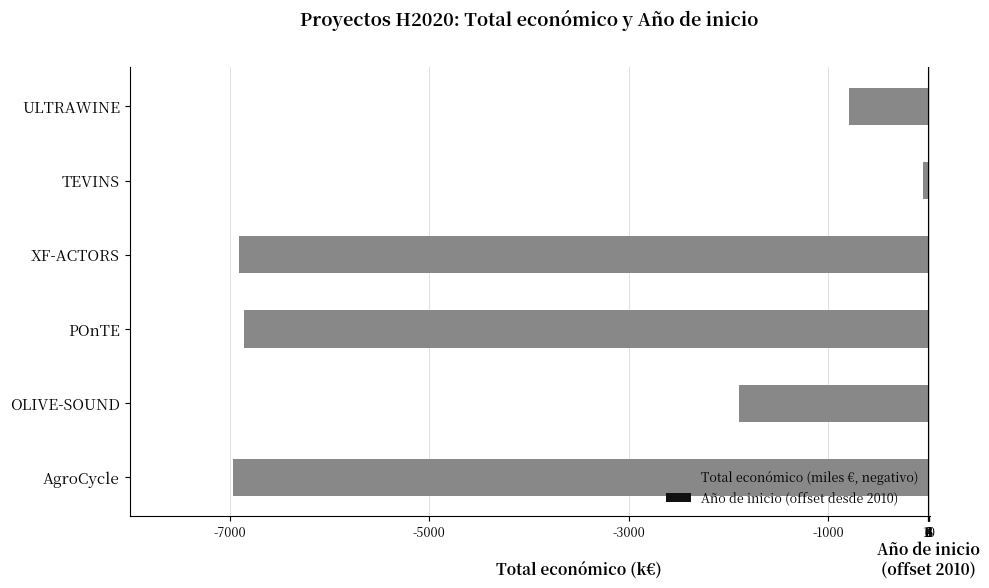

What are all the series names shown in the legend?

Total económico (miles €, negativo), Año de inicio (offset desde 2010)